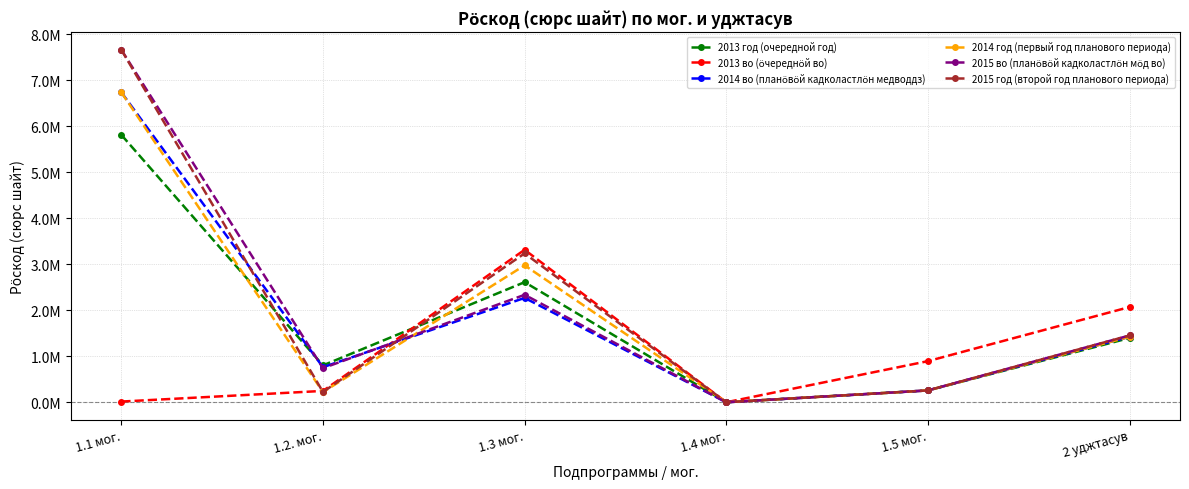

What is the difference between the 2013 год (очередной год) values at 1.2. мог. and 1.3 мог.?

1808312.1